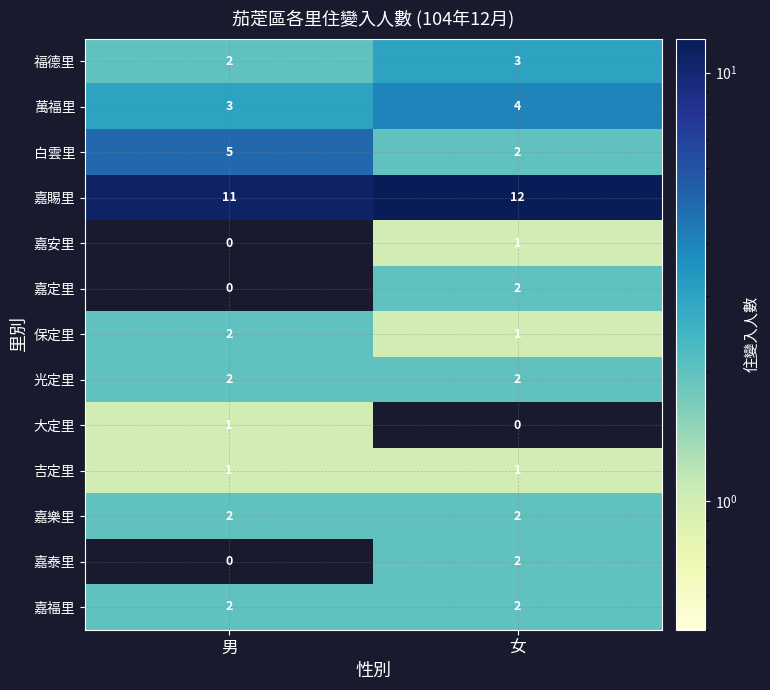

What is the sum of the 福德里 values at 男 and 女?

5